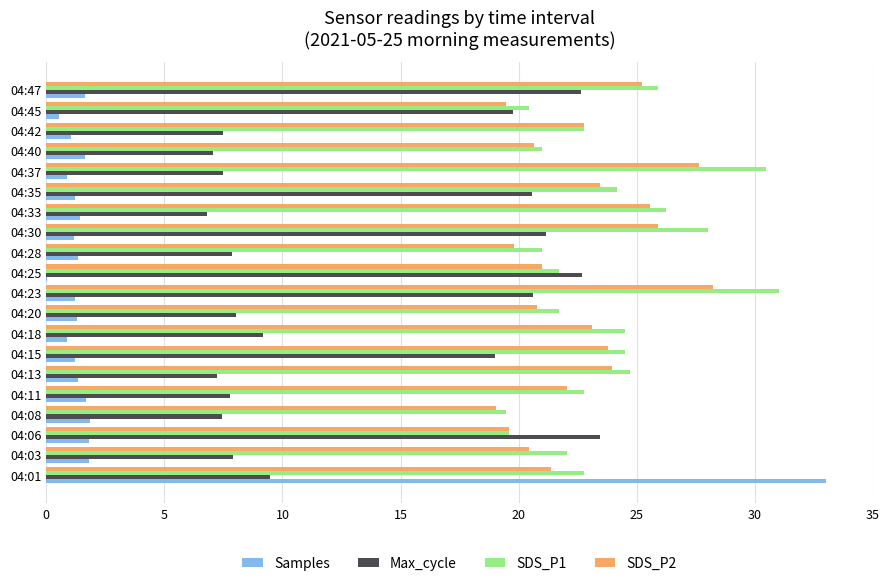

Which category has the highest value across all series?

04:01